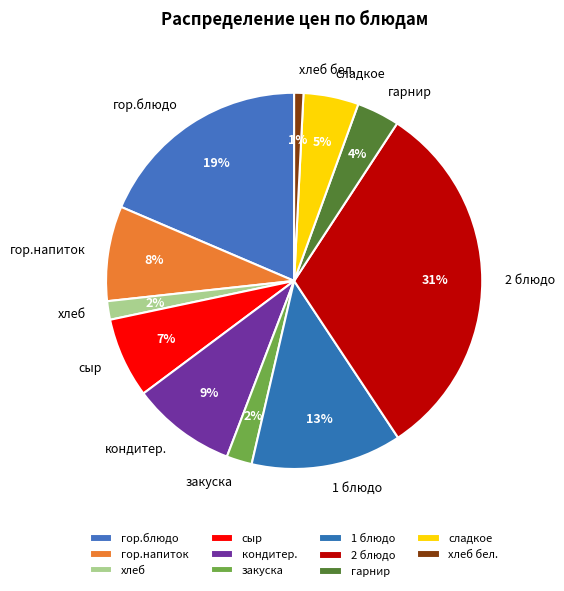

To the nearest percent, what is the average slice percentage?

9%